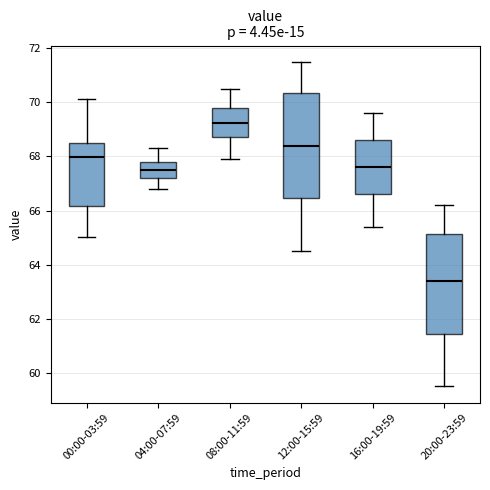

Where does the upper whisker of the box for 12:00-15:59 end on the y-axis? The values are not printed on the chart, so give them approximately, as read against the axis.

71.6